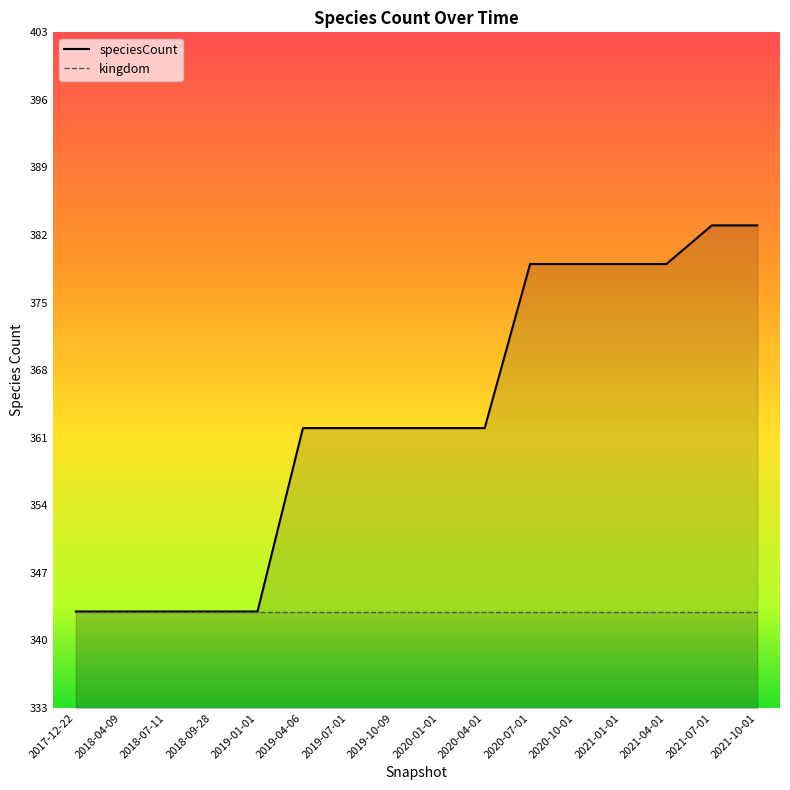

Where is the data nearest to the value 363?

2019-04-06